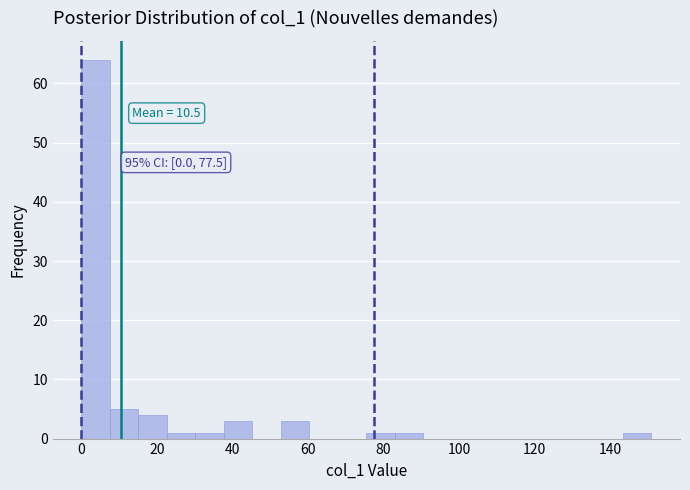

Read against the x-axis, roughly where is the centre of the tallest bar?

4